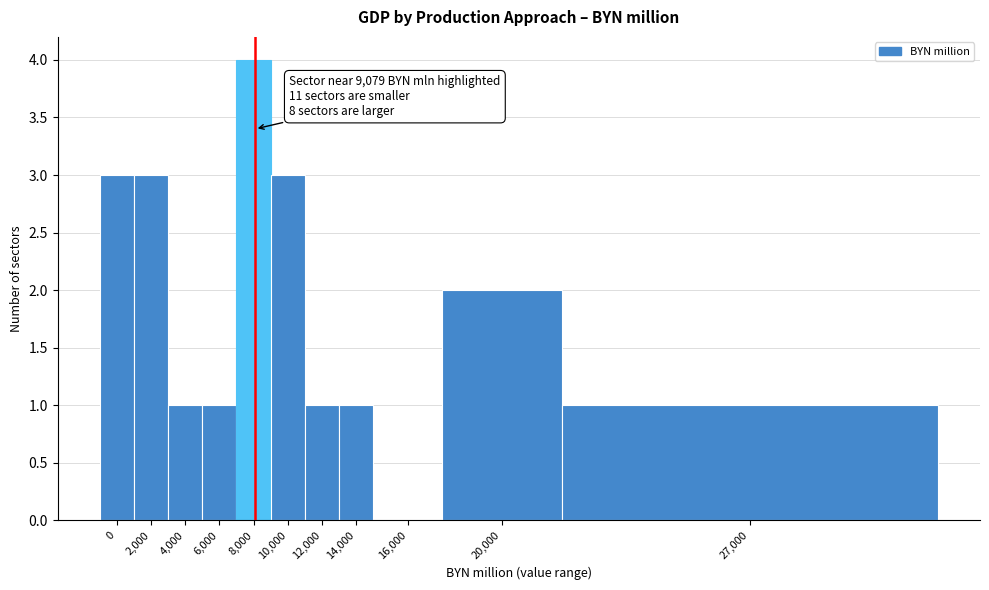

Reading left to right, what are all the values shown in this chart?

0=3	2,000=3	4,000=1	6,000=1	8,000=4	10,000=3	12,000=1	14,000=1	16,000=0	20,000=2	27,000=1